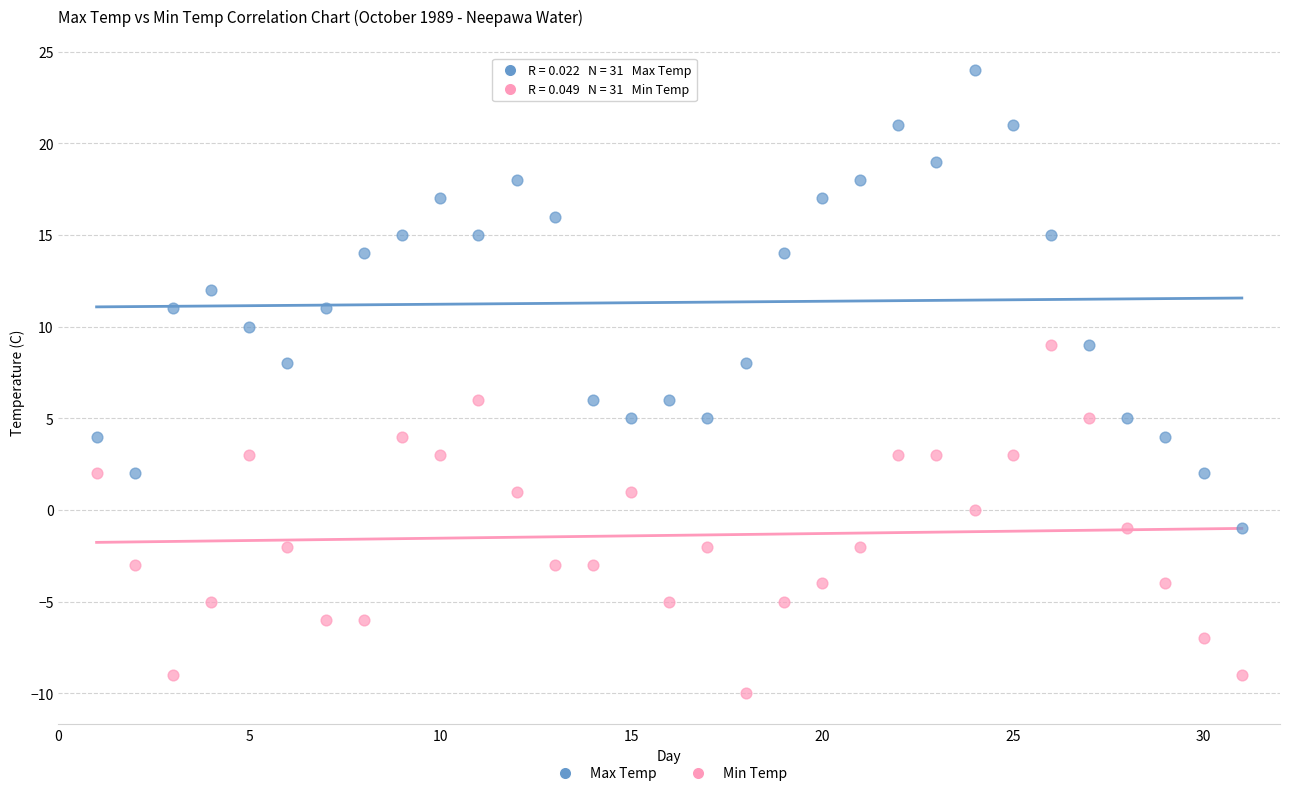

Which series has the widest spread of Y values?

Max Temp